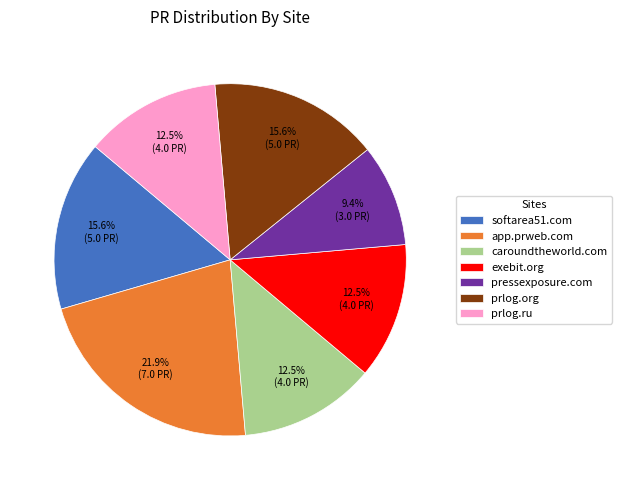

Approximately how many times larger is the value at prlog.org compared to pressexposure.com?

1.7